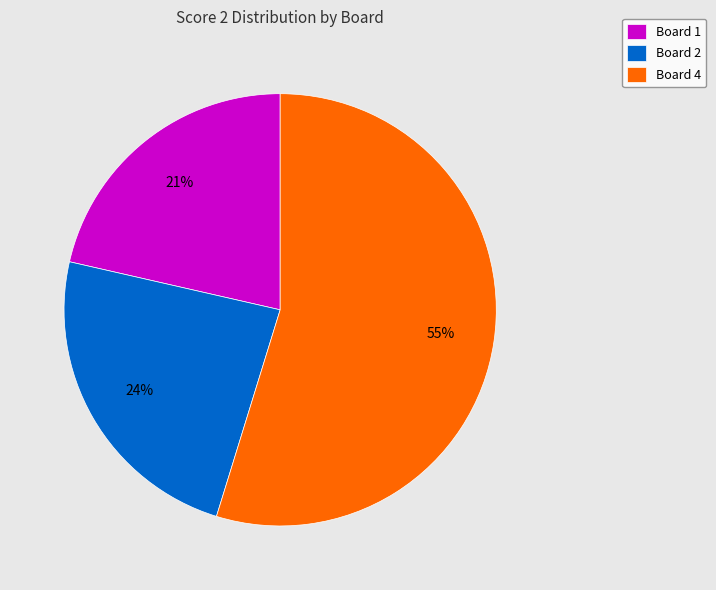

How many segments does this pie chart have?

3